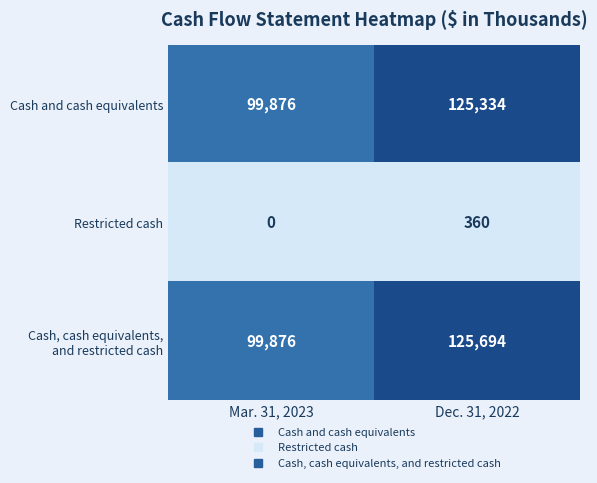

What is the sum of the Cash and cash equivalents values at Mar. 31, 2023 and Dec. 31, 2022?

225210